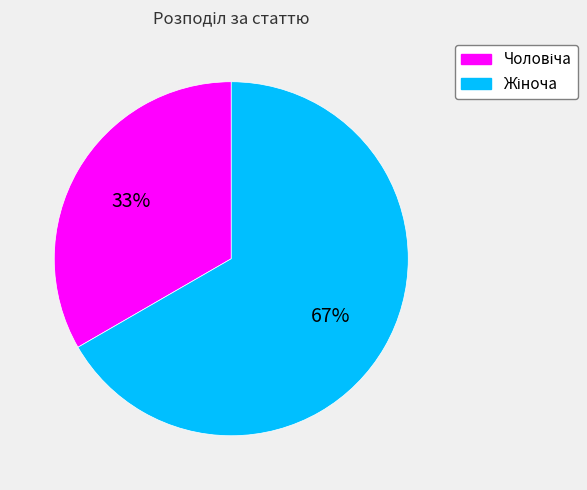

To the nearest percent, what is the average slice percentage?

50%